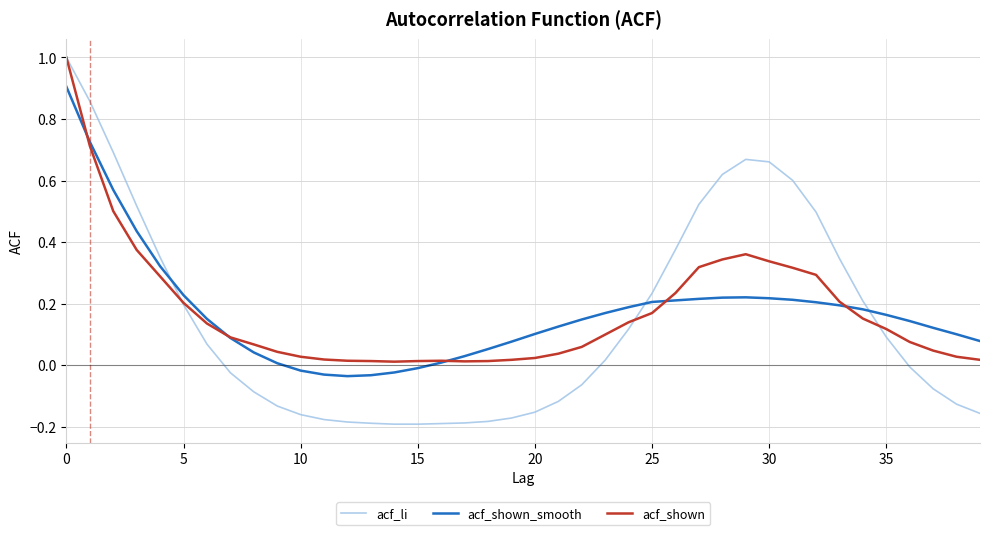

Which series has the largest range (max minus min)?

acf_li